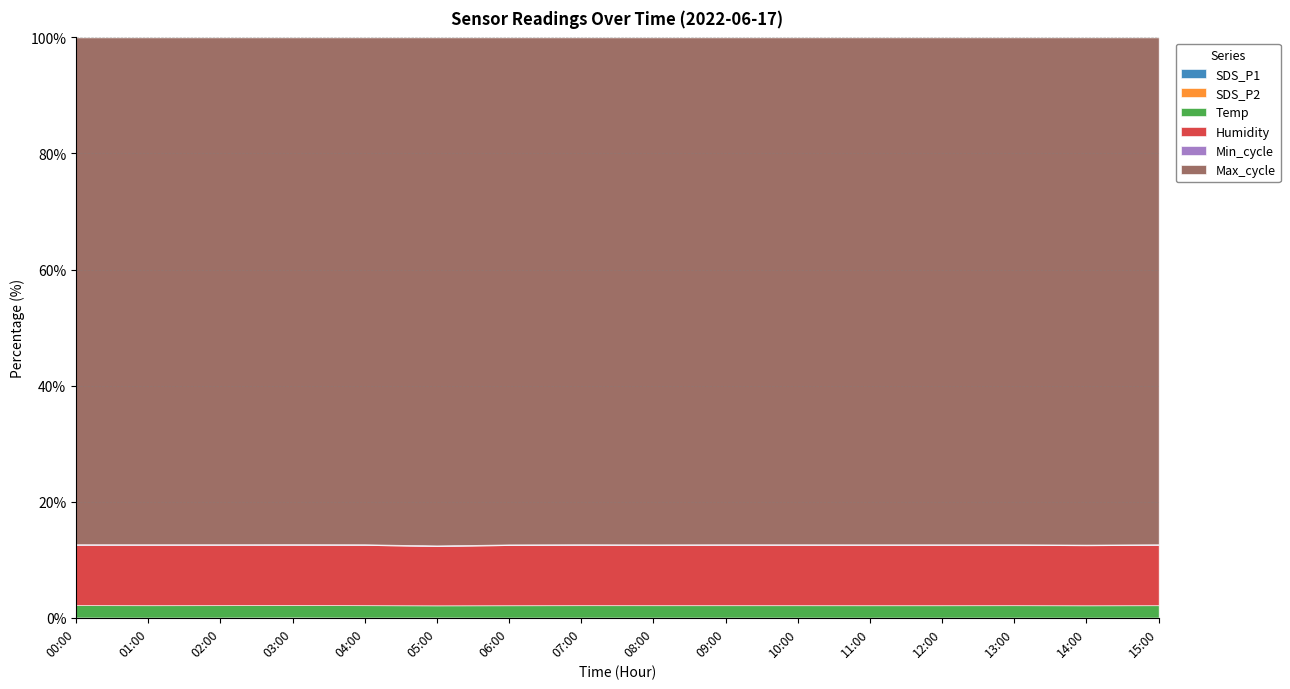

What is the difference between the second highest and second lowest values in the SDS_P1 series?

3.1